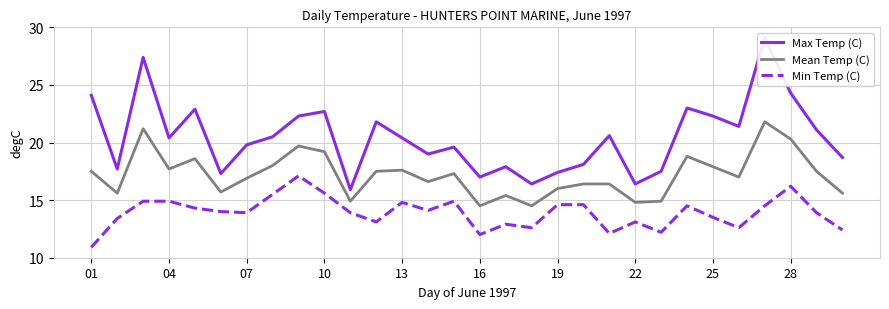

What is the minimum value for Mean Temp (C)?

14.5